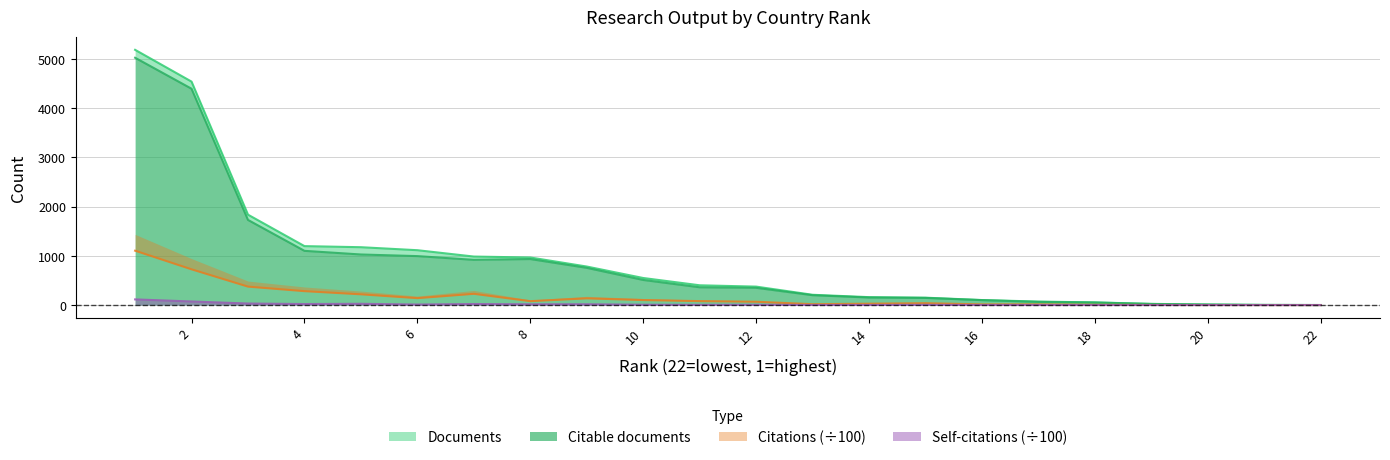

How many data points in Self-citations are less than 5?

11